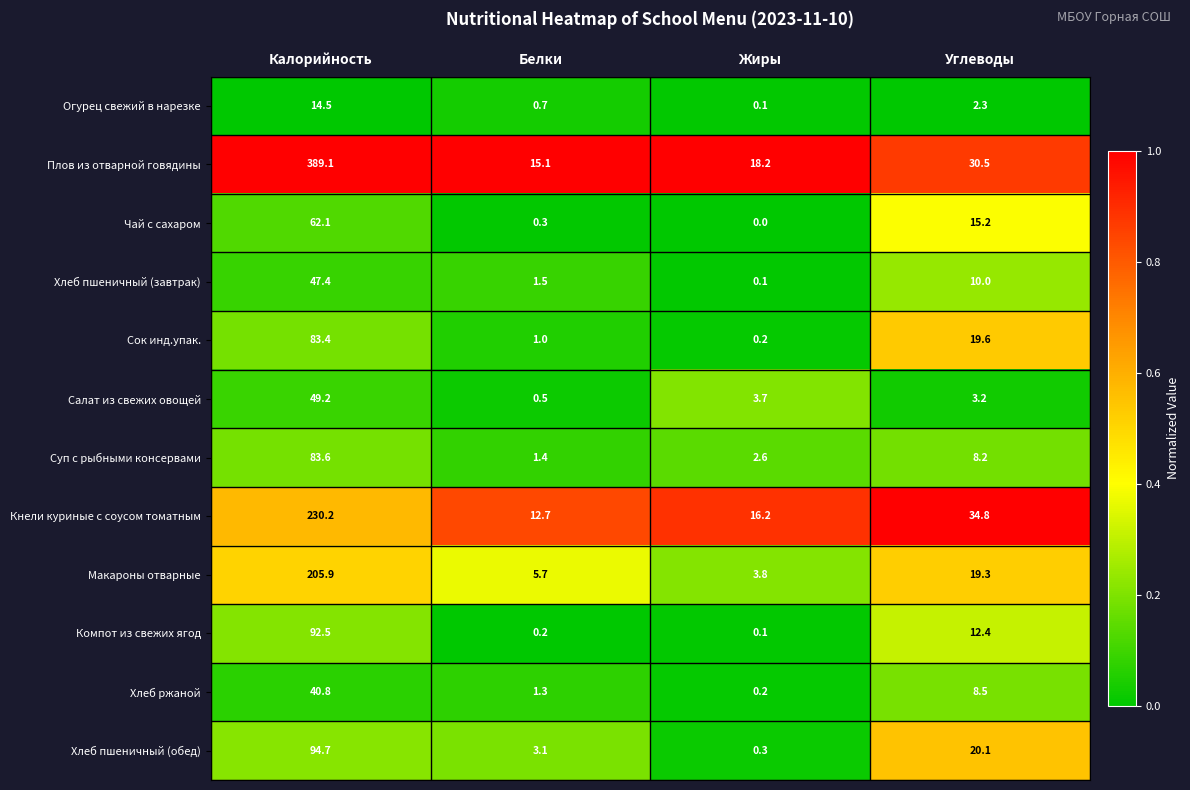

Rank the categories by Хлеб пшеничный (обед) value from lowest to highest.

Жиры, Белки, Углеводы, Калорийность